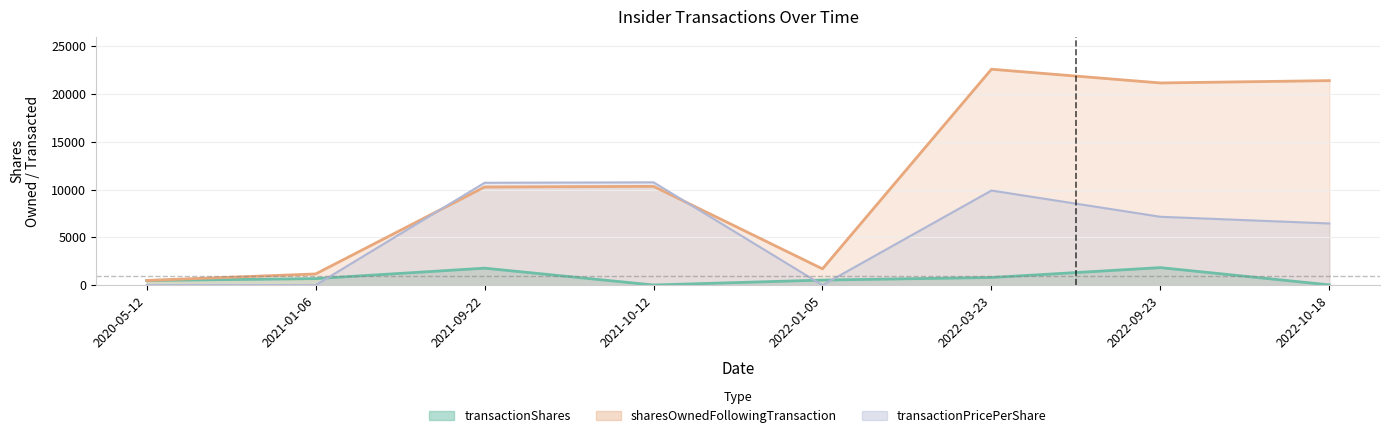

Which category has the lowest value across all series?

2020-05-12